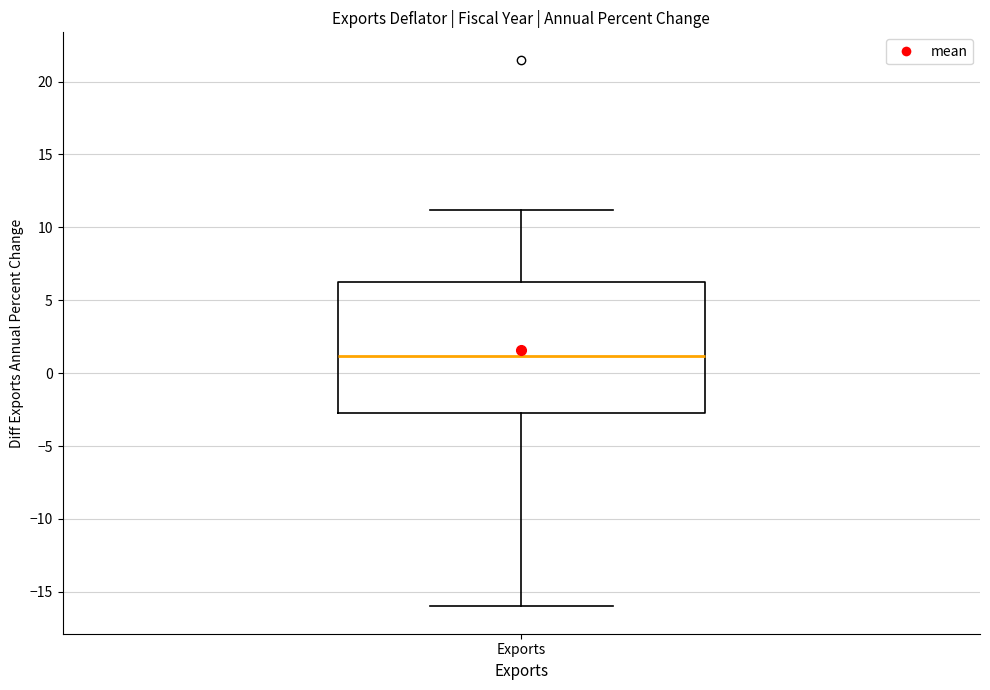

Read this box plot against the y-axis: the position of the median line, the range covered by the box, and the ends of both whiskers. The values are not printed on the chart, so give them approximately, as read against the axis.

median 1.0, box -2.5 to 6.5, whiskers -16.0 to 11.0